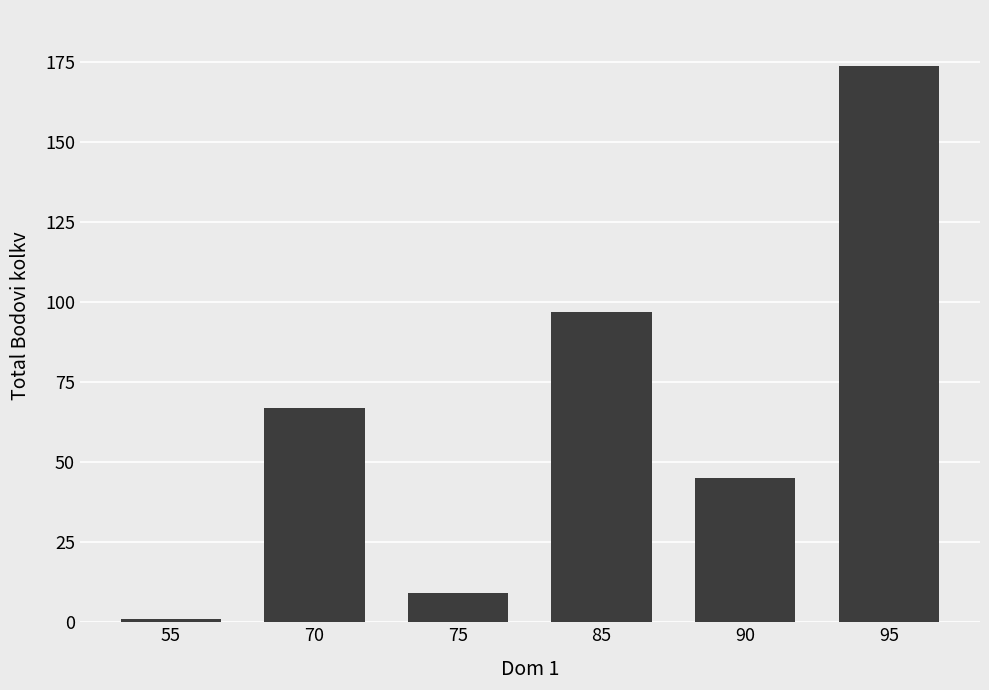

The value at 90 is 45. True or false?

True